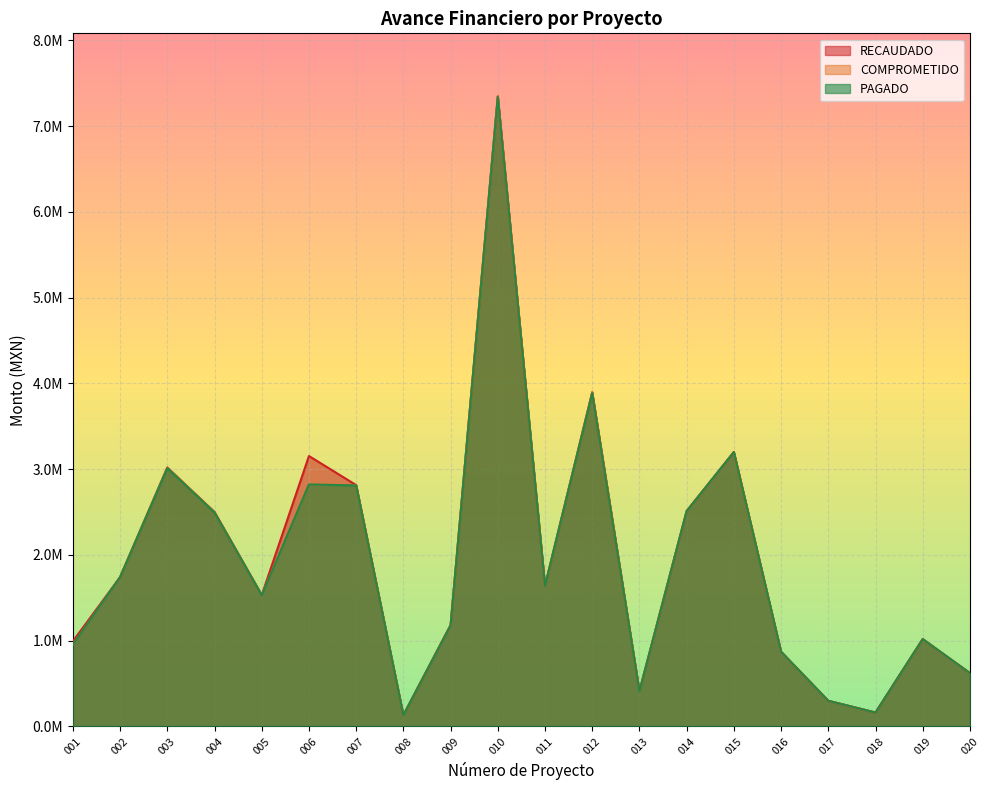

What is the value of the RECAUDADO point at the 12th from the left?

3896029.1